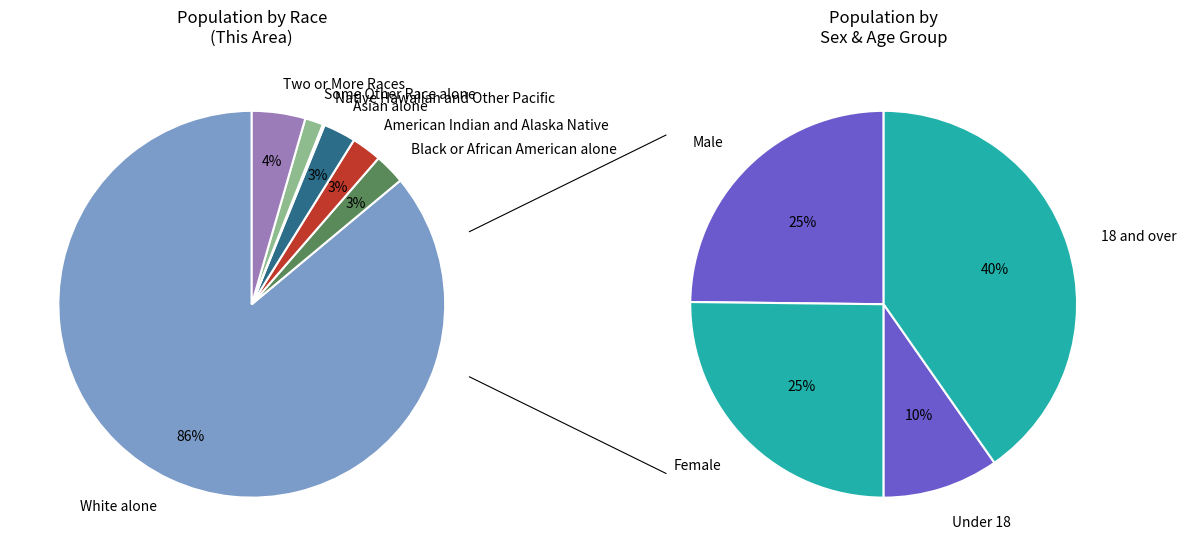

To the nearest percent, what is the average slice percentage?

14%